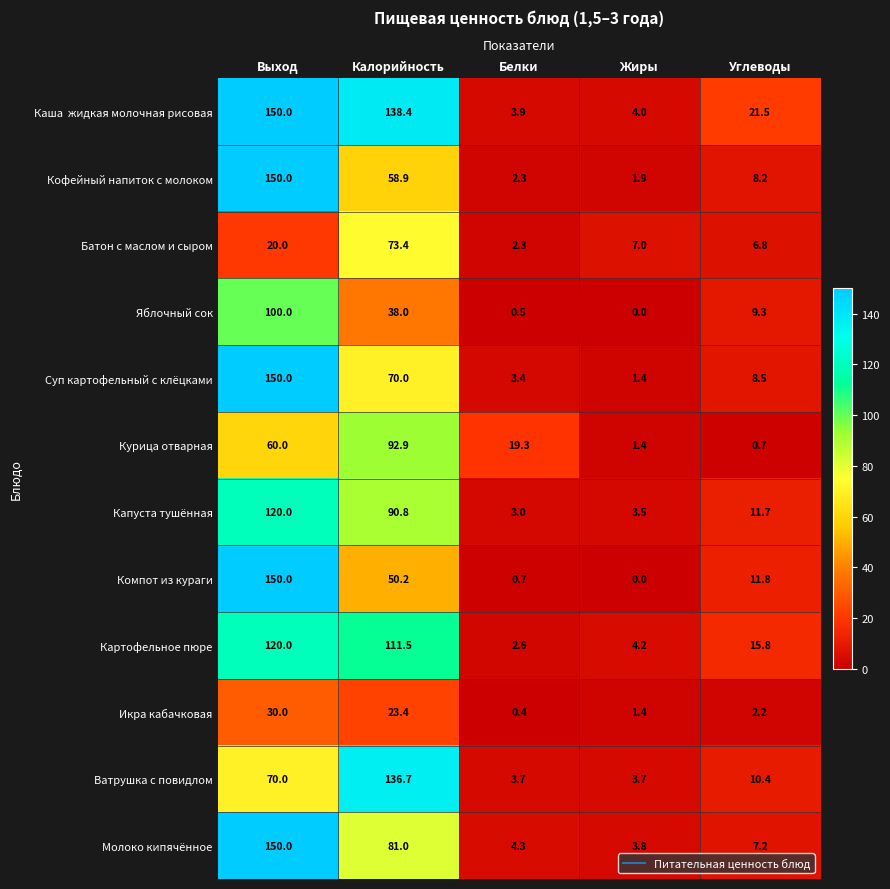

Which label corresponds to the smallest value in the chart?

Жиры